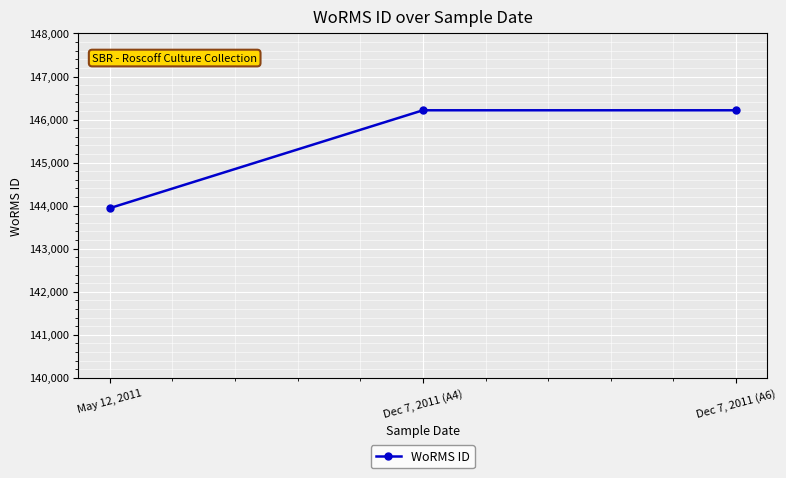

Which label corresponds to the smallest value in the chart?

May 12, 2011